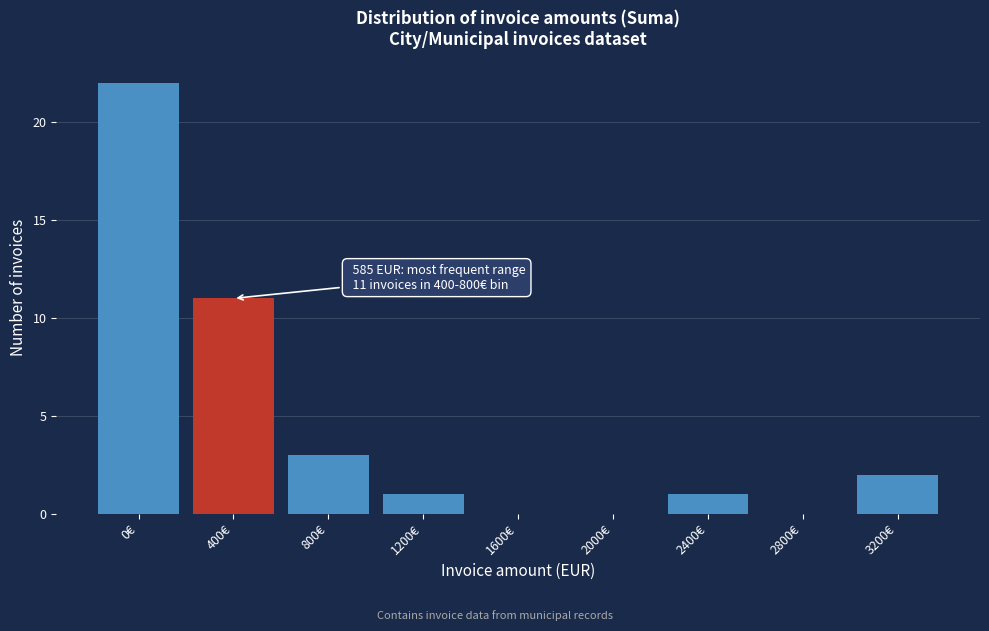

Reading left to right, what are all the values shown in this chart?

0€=22	400€=11	800€=3	1200€=1	1600€=0	2000€=0	2400€=1	2800€=0	3200€=2